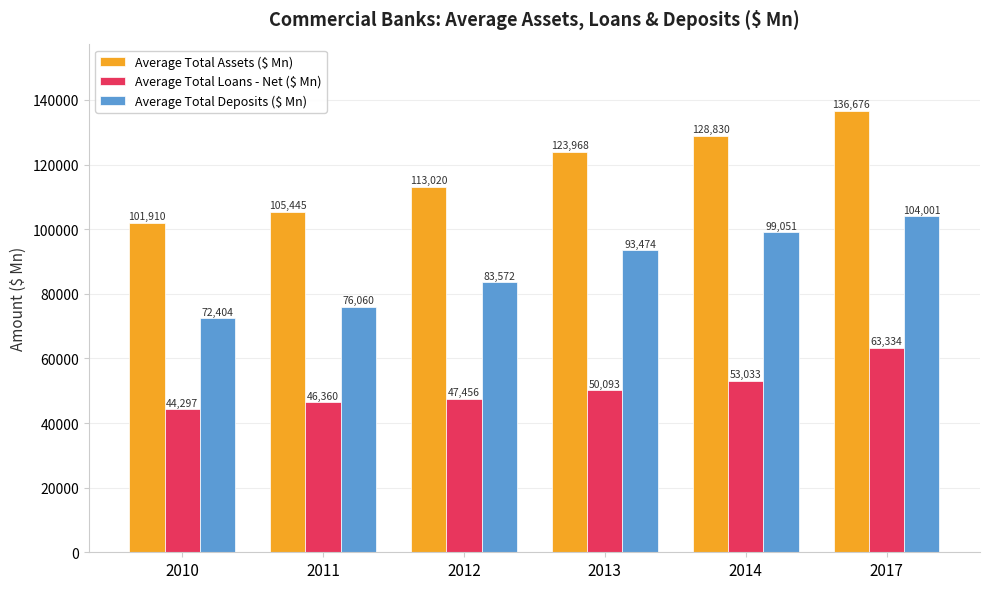

Reading left to right, extract all data points from this chart.

Average Total Assets ($ Mn): 2010=101910	2011=105445	2012=113020	2013=123968	2014=128830	2017=136676
Average Total Loans - Net ($ Mn): 2010=44297	2011=46360	2012=47456	2013=50093	2014=53033	2017=63334
Average Total Deposits ($ Mn): 2010=72404	2011=76060	2012=83572	2013=93474	2014=99051	2017=104001